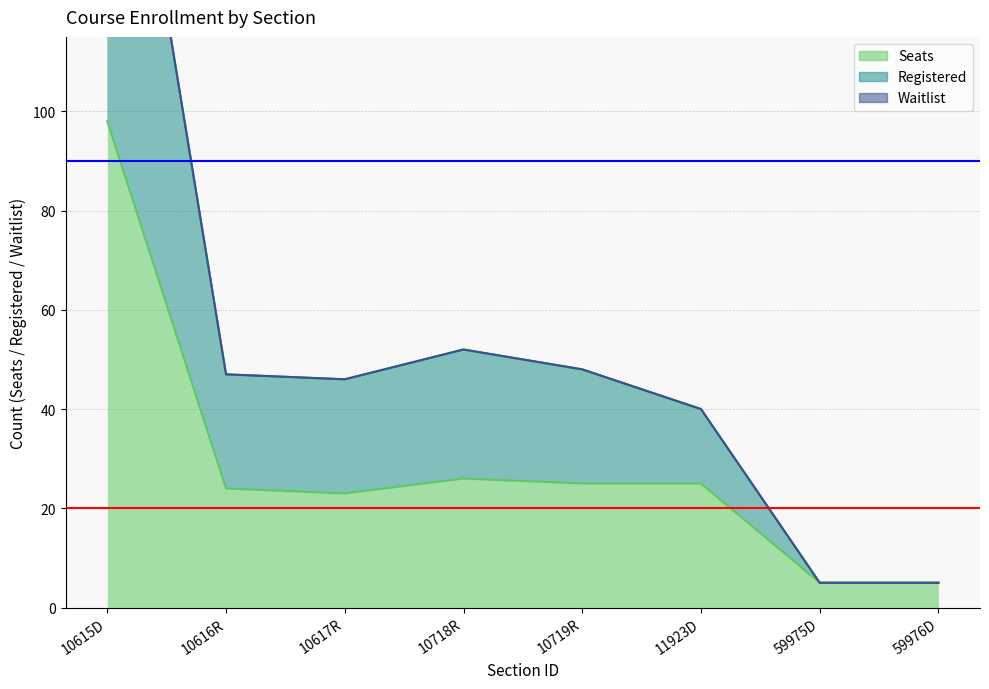

What position from the right is 59976D?

1